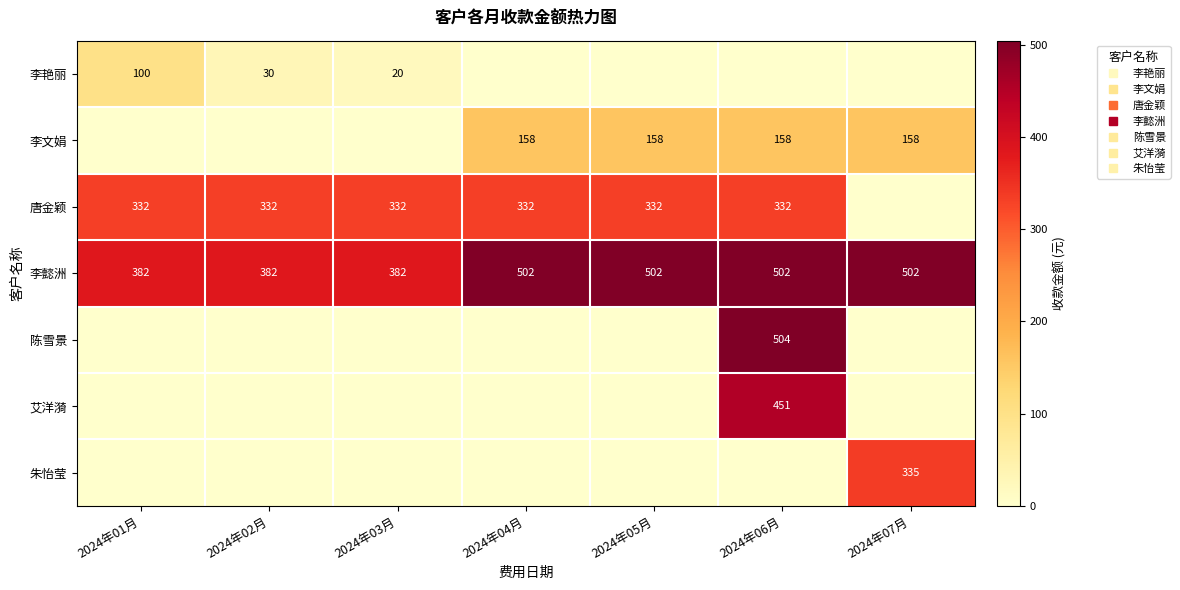

At how many categories does at least one series exceed 306?

7